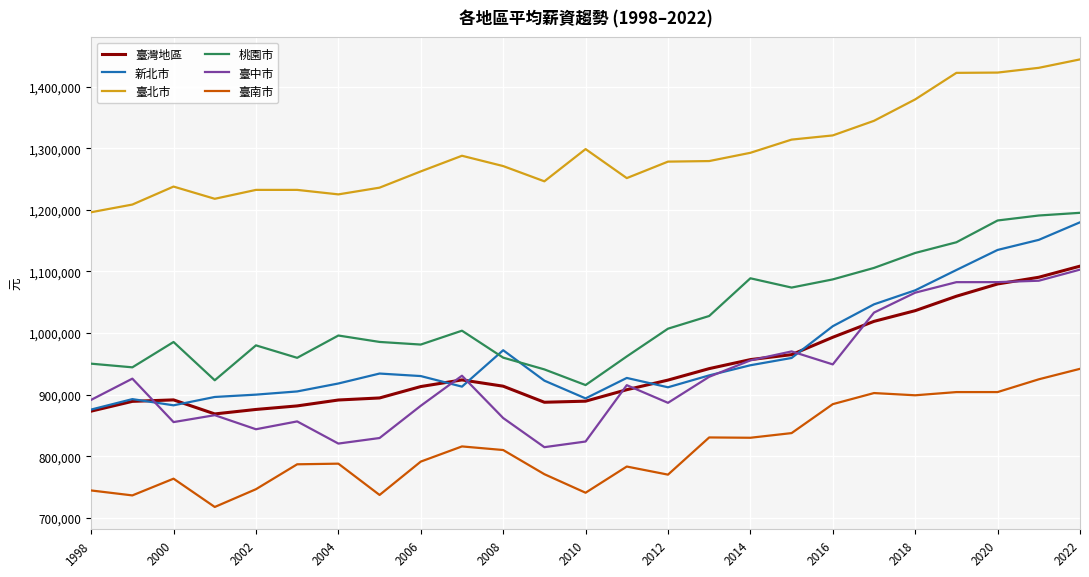

Does the chart have visible grid lines?

Yes